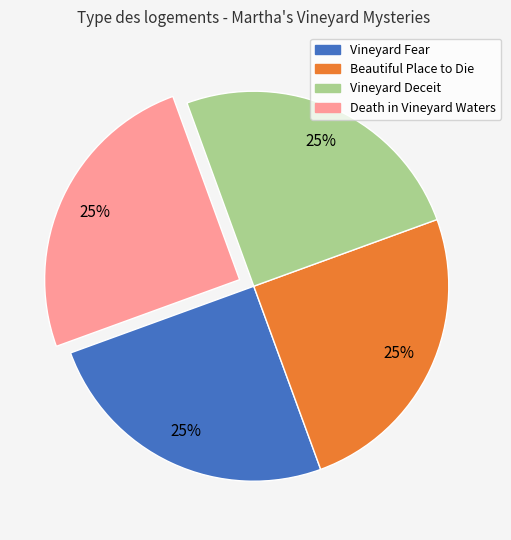

What percentage is the Beautiful Place to Die slice, to the nearest percent?

25%